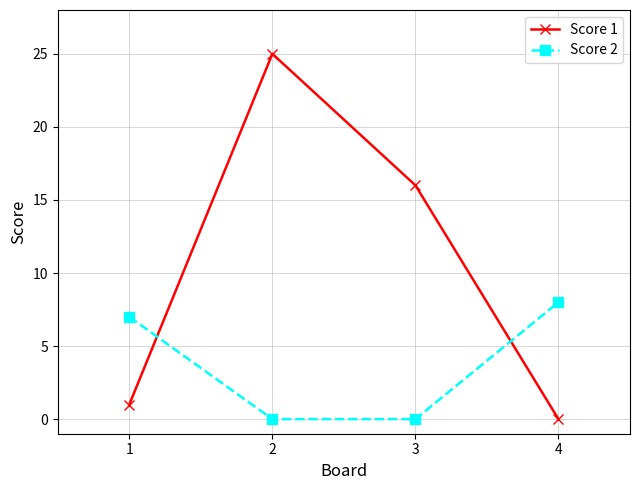

What is the difference between the highest and lowest values at 2?

25